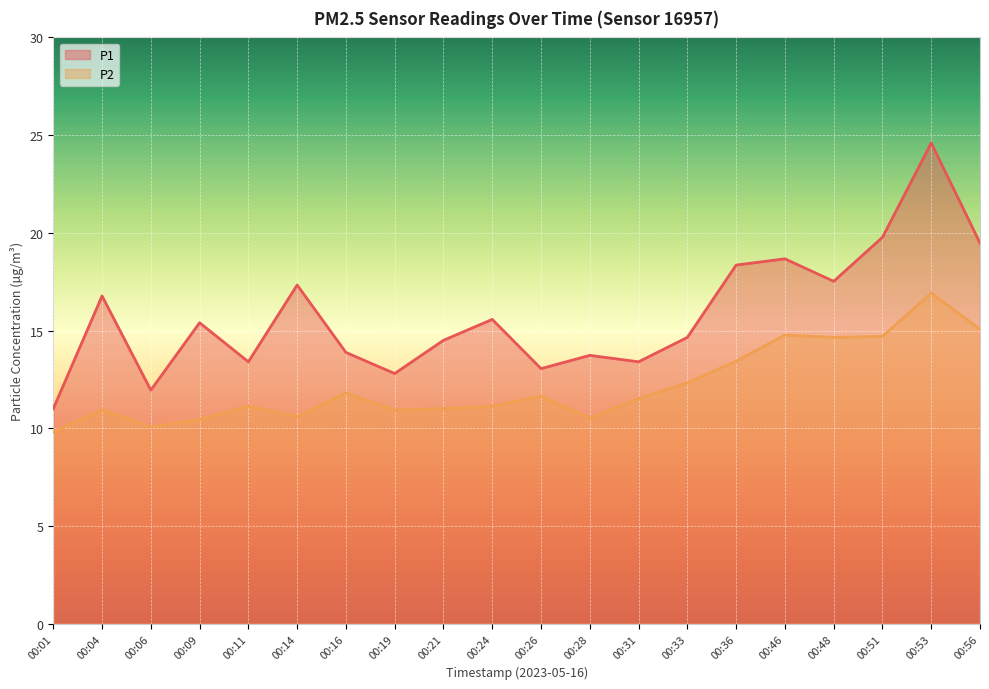

Read the P2 value at 00:33.

12.3